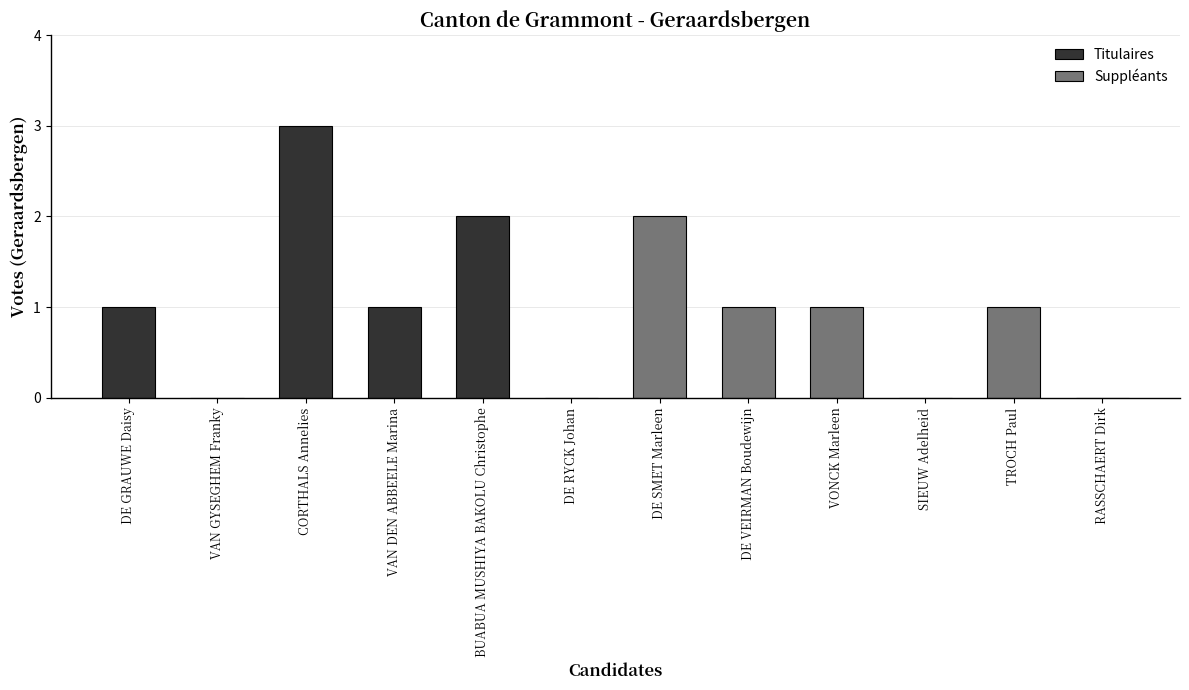

How many groups of bars are there?

6